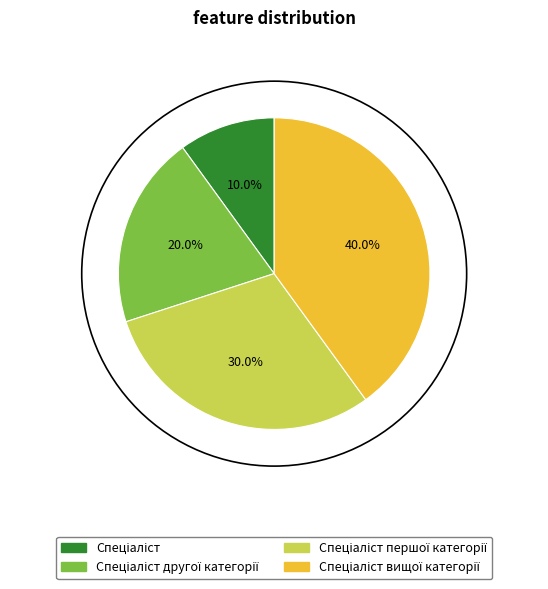

Count the number of slices in the pie.

4